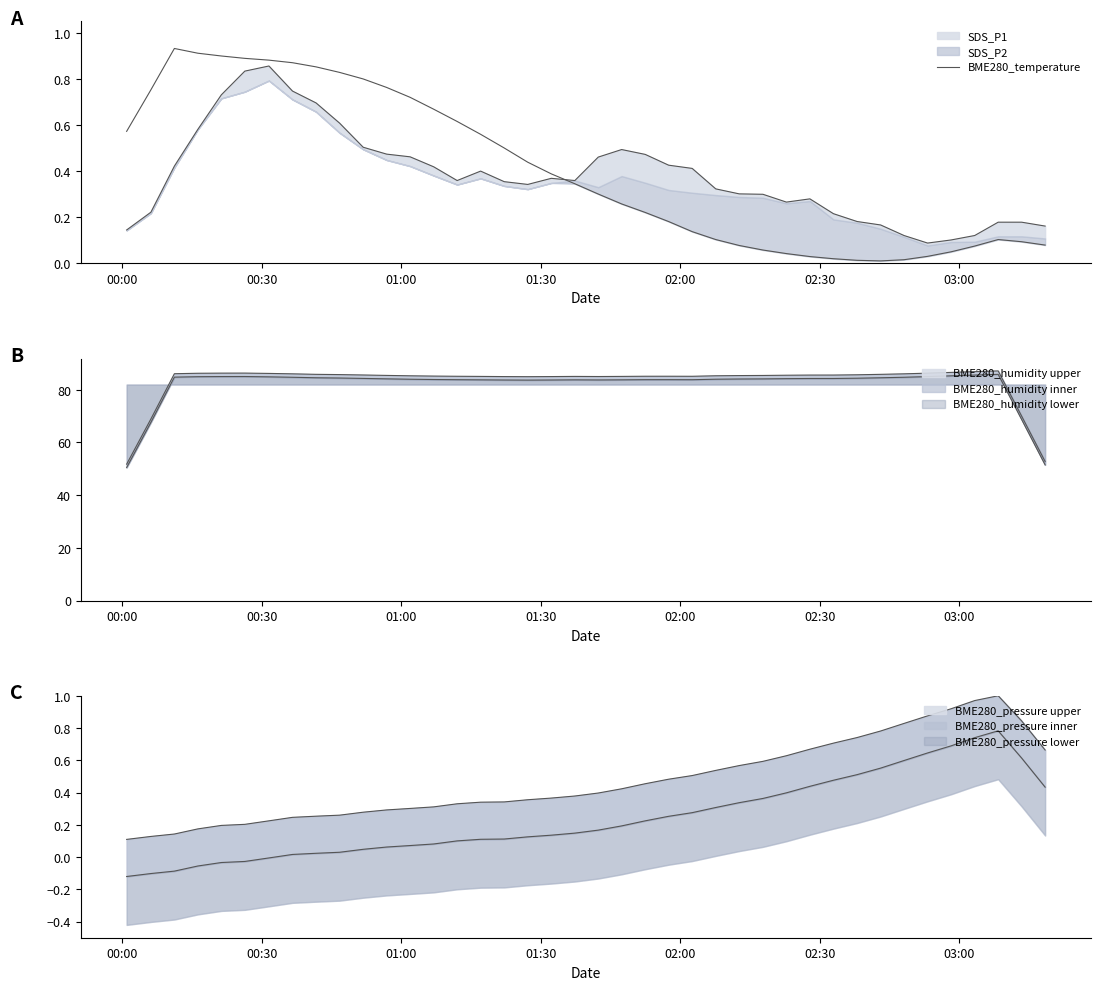

What is the difference between the second highest and second lowest values?

0.9